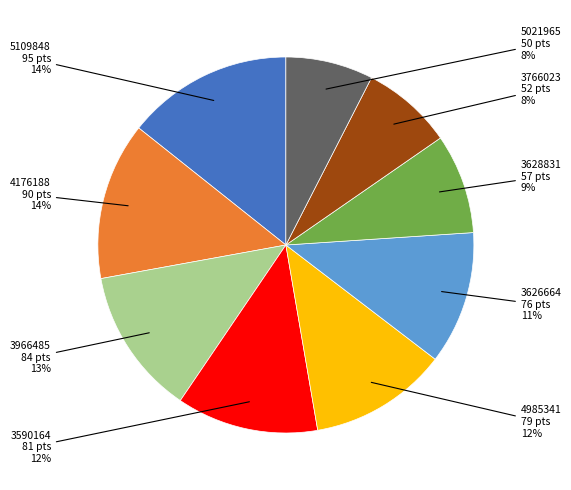

The 4176188 slice represents 1% of the pie. True or false?

False